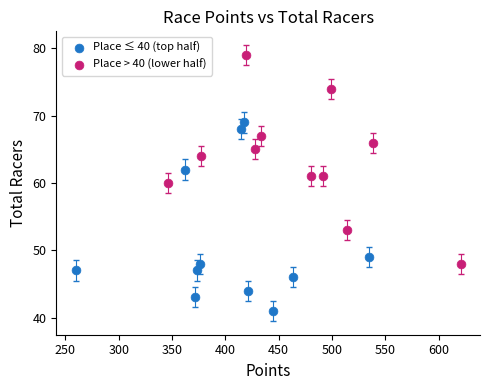

Which series contains the highest Y value?

Place > 40 (lower half)